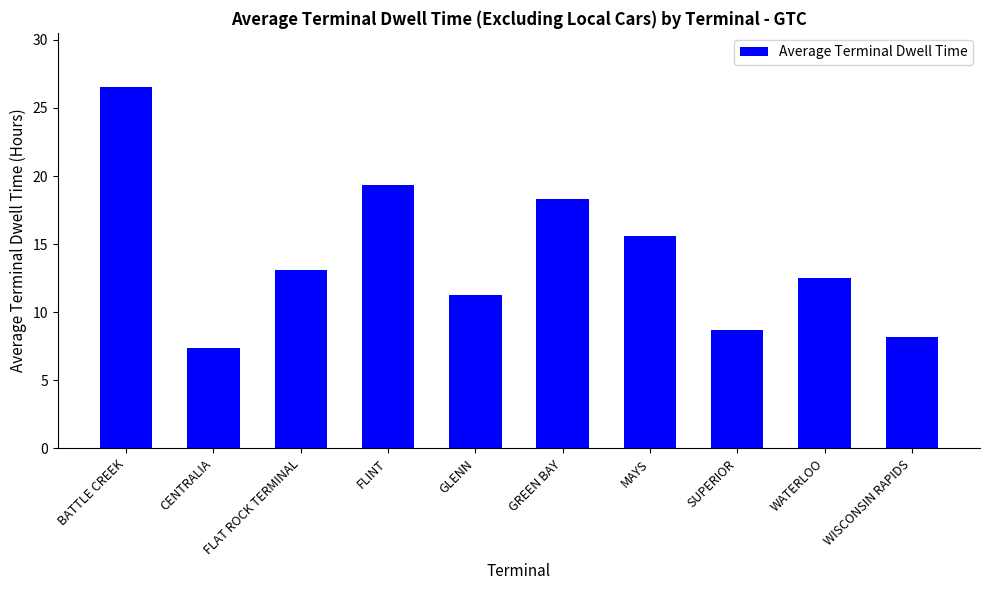

What is the value of the 8th bar from the left?

8.7